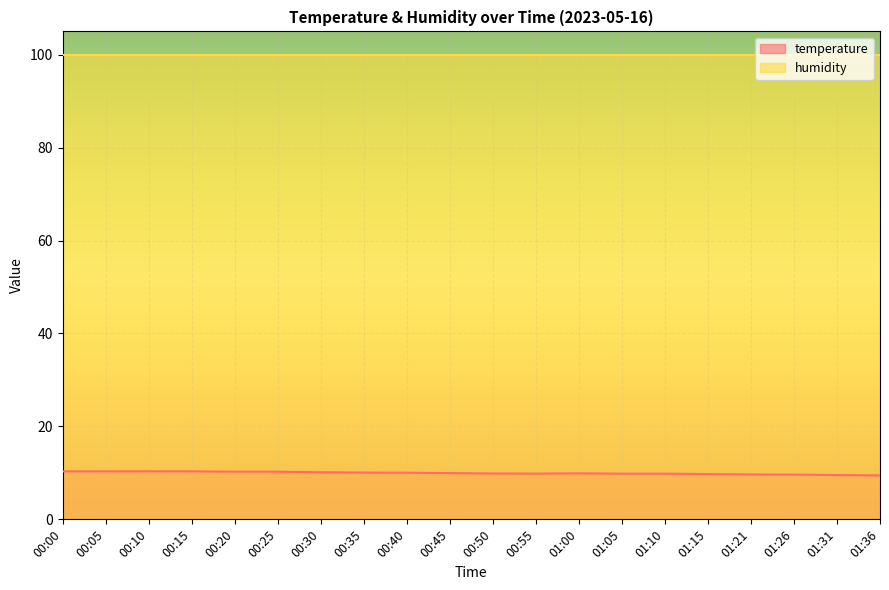

What is the sum of all values?

199.3